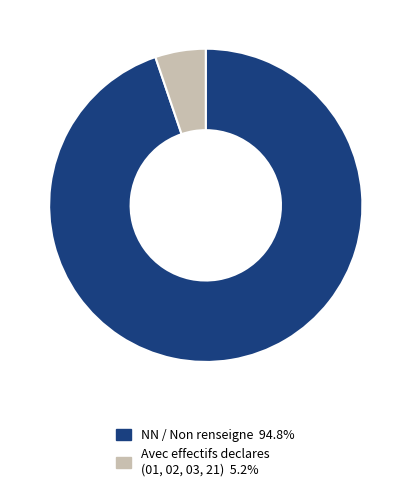

Count the number of slices in the pie.

2